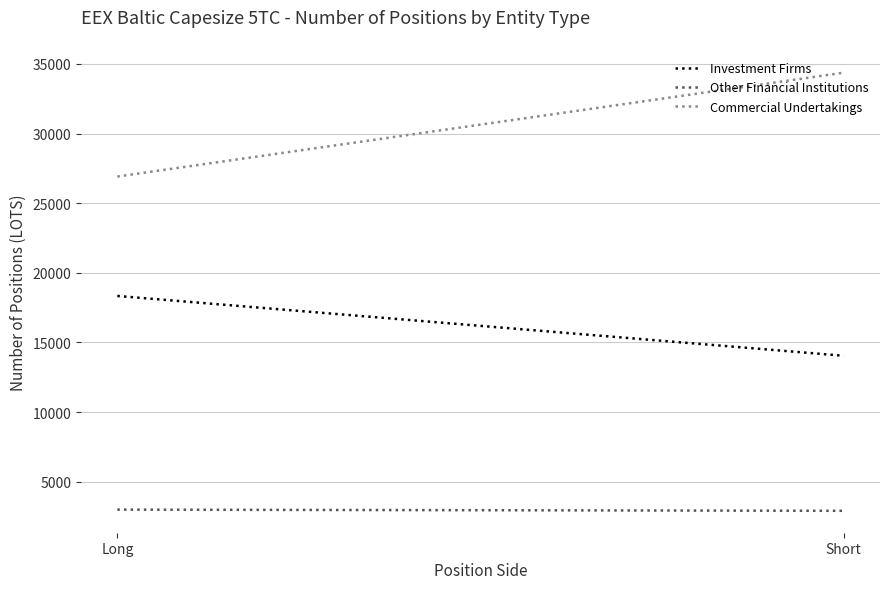

At which category does the chart reach its peak across all series?

Short